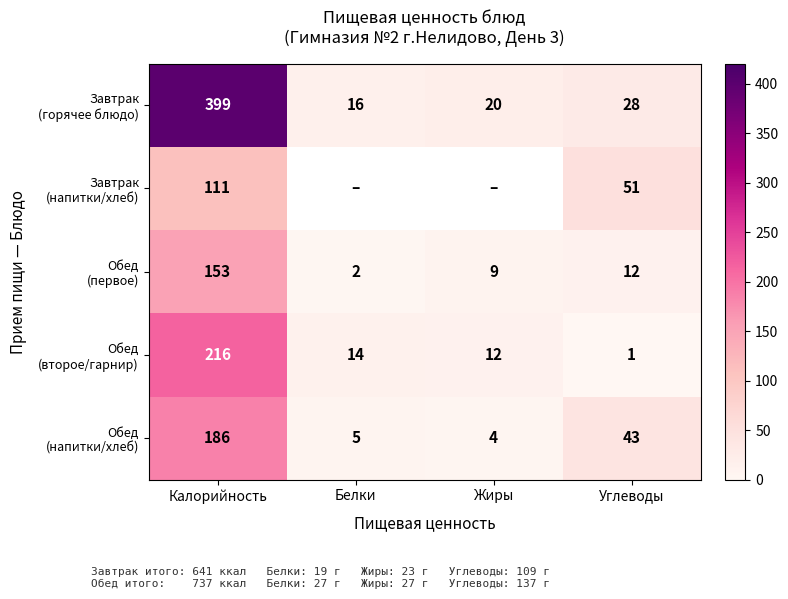

What is the difference between the second highest and second lowest values in the Обед (напитки/хлеб) series?

38.0